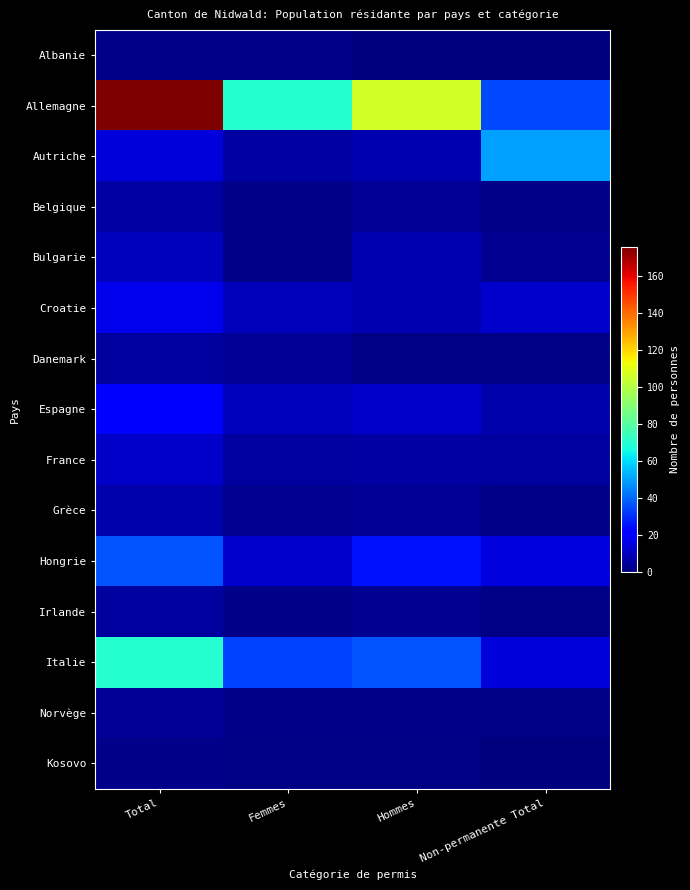

Which series changed the most between Total and Femmes?

Allemagne